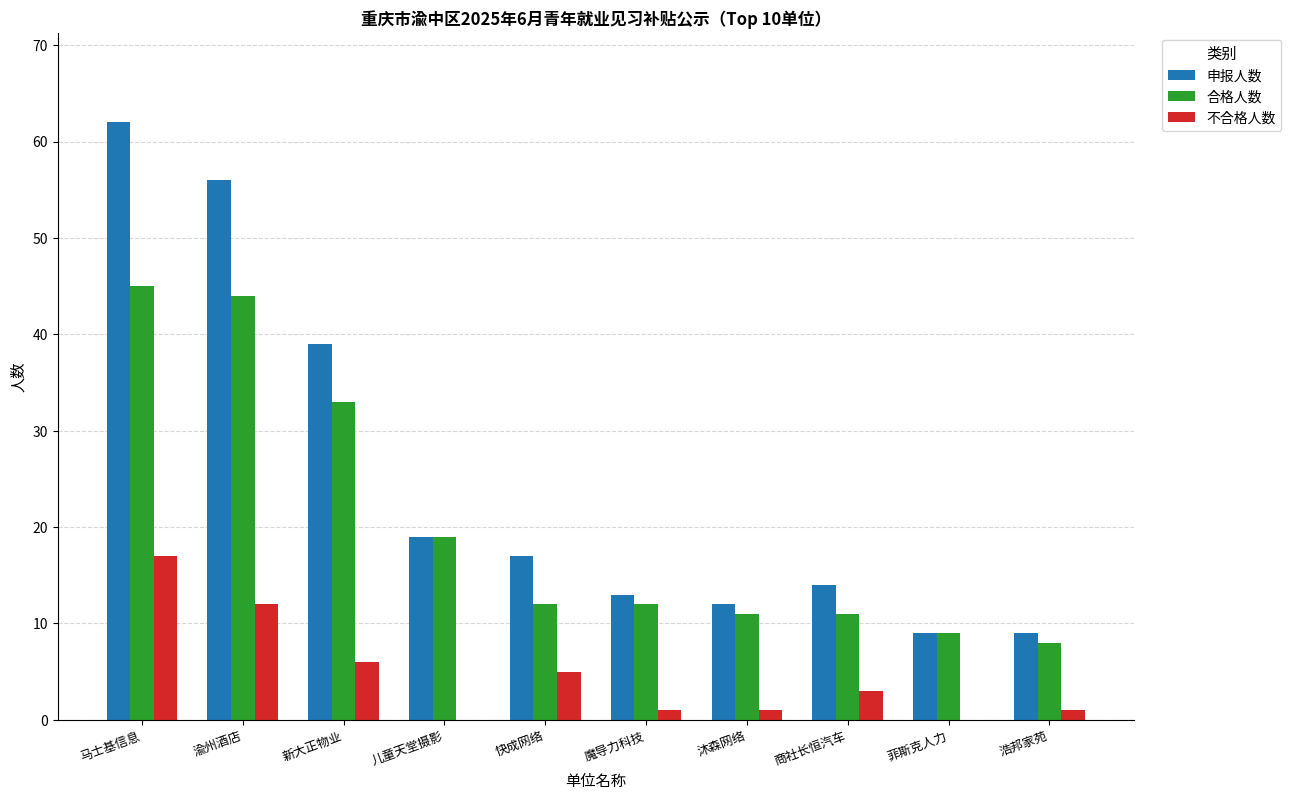

Is the value of 合格人数 at 马士基信息 greater than the value of 不合格人数 at 魔导力科技?

Yes